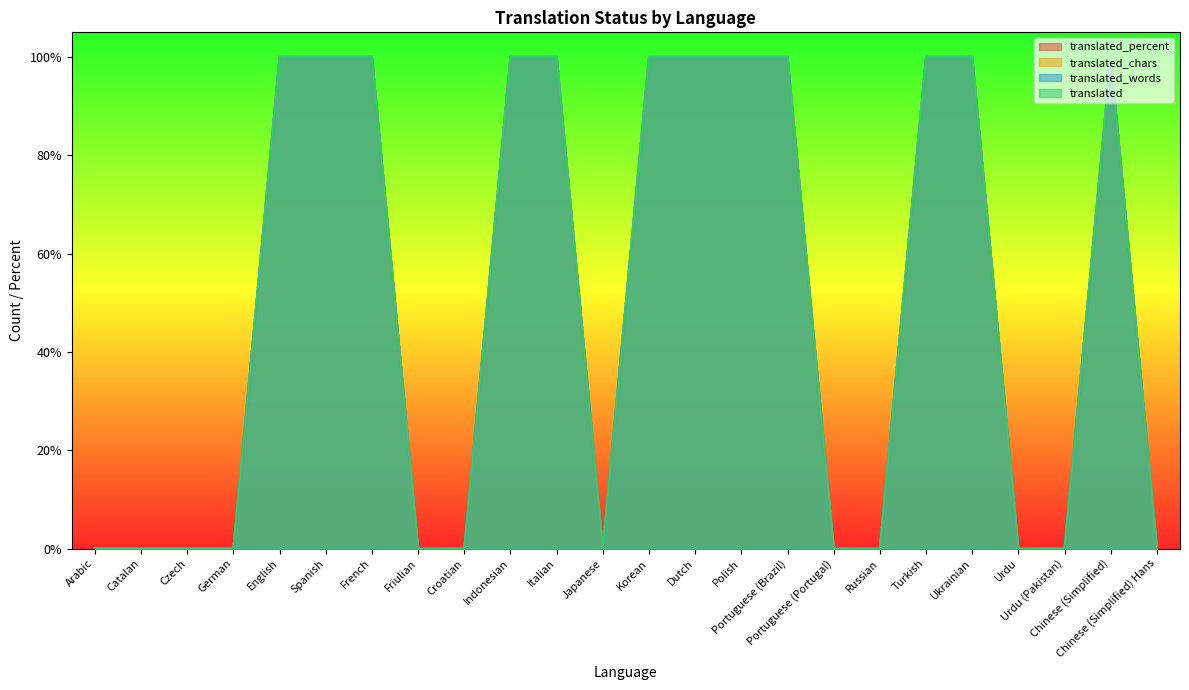

True or false: translated has a value of 35 at Japanese.

False